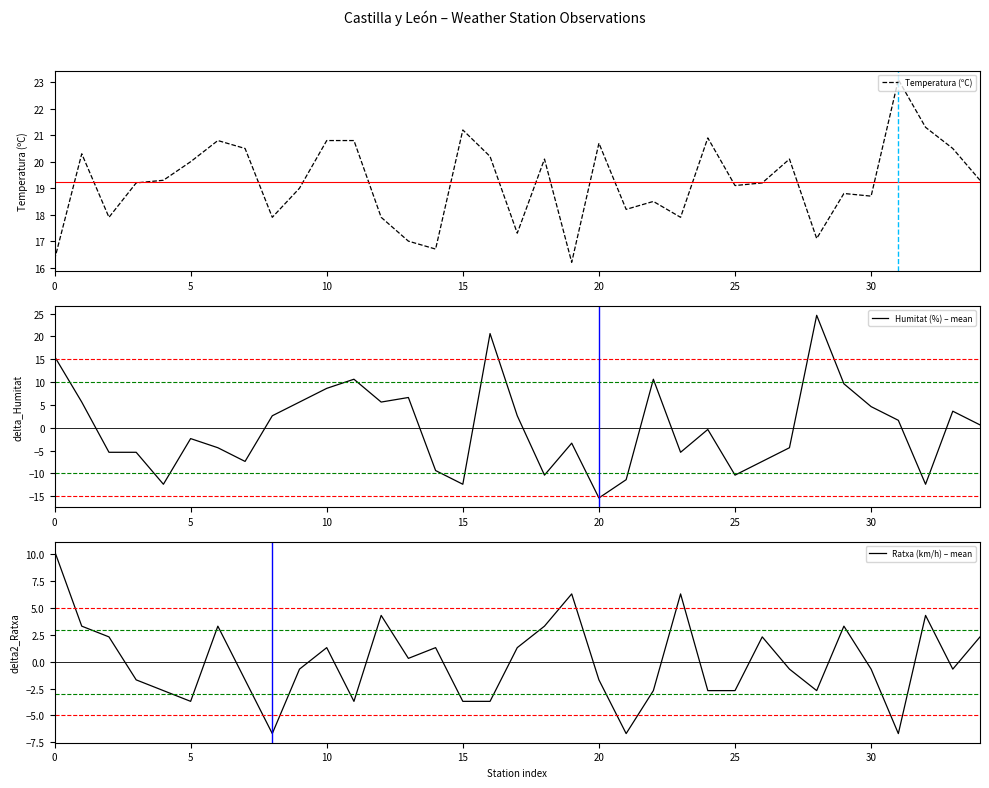

List the series in order of their peak value, highest first.

Humitat (%) – mean, Temperatura (ºC), Ratxa (km/h) – mean